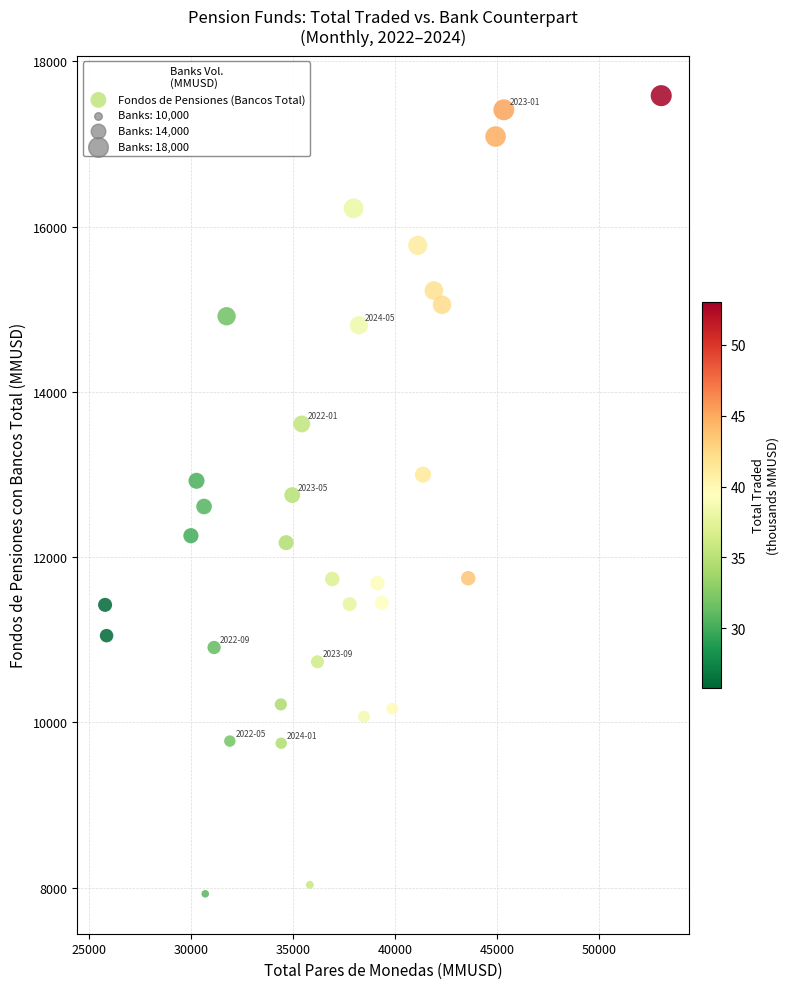

What is the range of X values (max minus min)?

27251.5